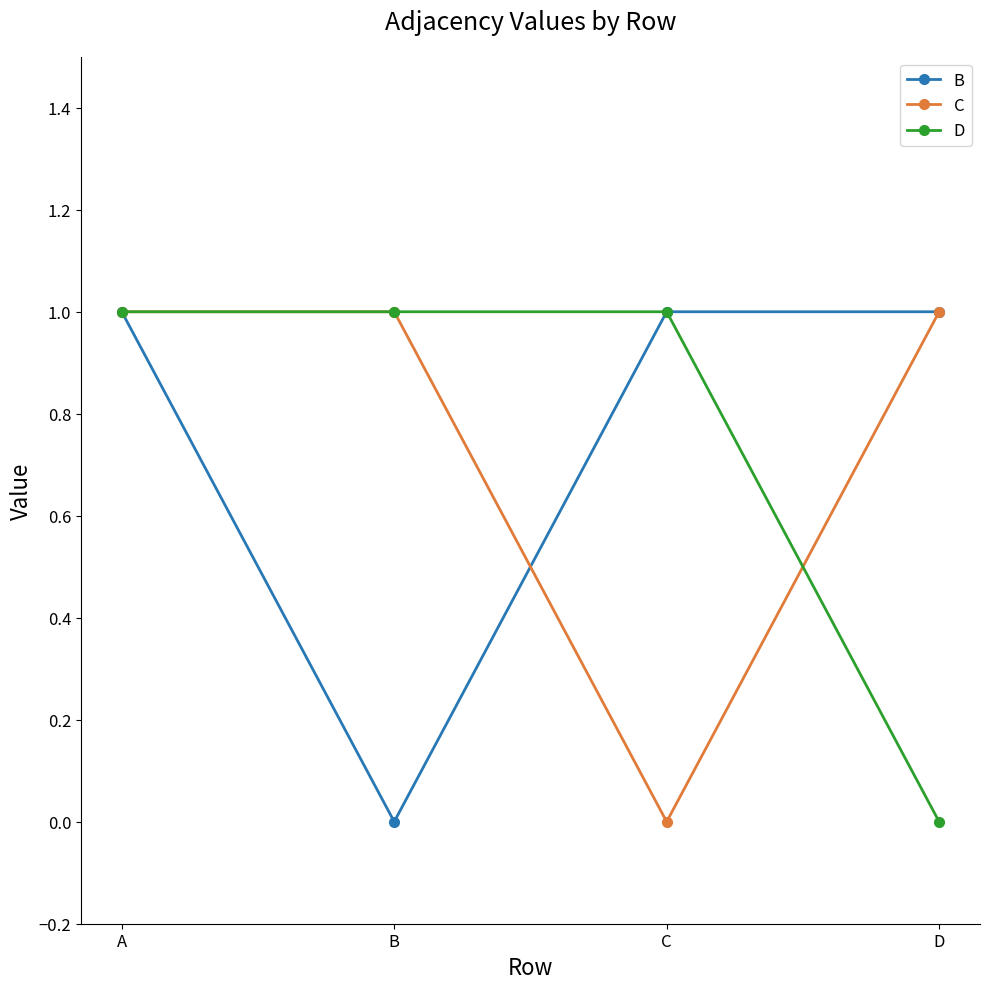

True or false: D has more than 2 interior local peaks.

False